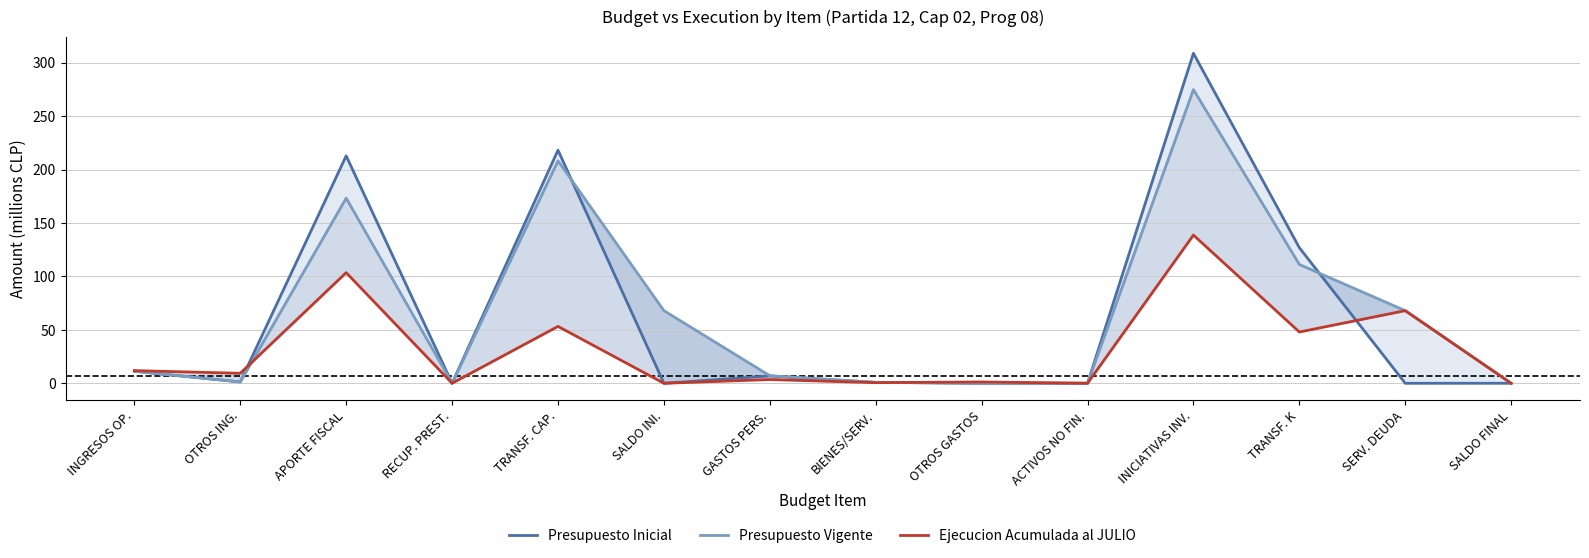

Count the number of categories in the chart.

14